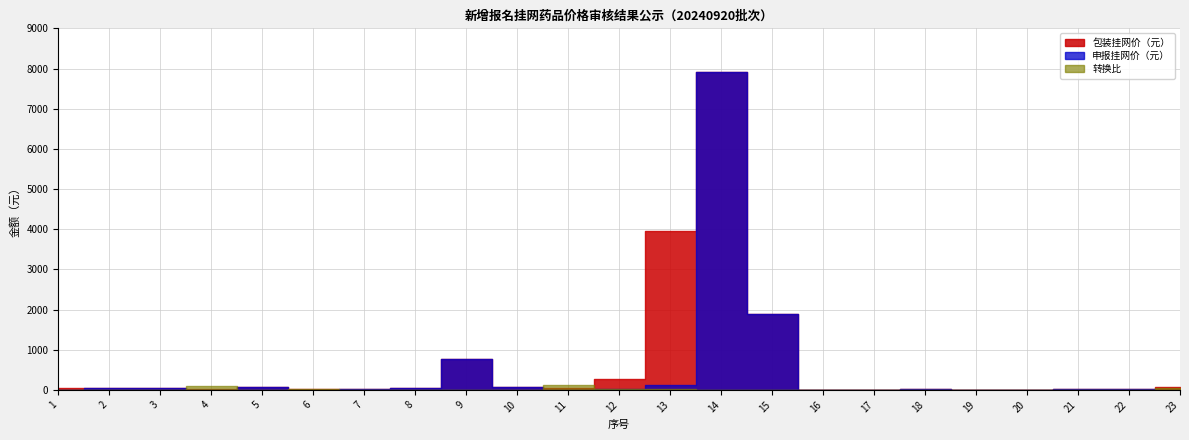

Reading left to right, what are all the values shown in this chart?

申报挂网价（元）: 1=5.9	2=47.5	3=51.5	4=0.1	5=59.0	6=0.4	7=29.8	8=50.6	9=778.0	10=76.6	11=0.5	12=13.4	13=132.0	14=7918.0	15=1882.0	16=0.7	17=1.2	18=22.0	19=4.6	20=6.0	21=17.6	22=10.3	23=1.3
包装挂网价（元）: 1=41.2	2=47.5	3=51.5	4=10.0	5=59.0	6=11.8	7=29.8	8=50.6	9=778.0	10=76.6	11=54.0	12=268.0	13=3959.0	14=7918.0	15=1882.0	16=0.7	17=1.2	18=22.0	19=4.6	20=6.0	21=17.6	22=10.3	23=61.0
转换比: 1=7.0	2=1.0	3=1.0	4=100.0	5=1.0	6=30.0	7=1.0	8=1.0	9=1.0	10=1.0	11=120.0	12=20.0	13=30.0	14=1.0	15=1.0	16=1.0	17=1.0	18=1.0	19=1.0	20=1.0	21=1.0	22=1.0	23=48.0